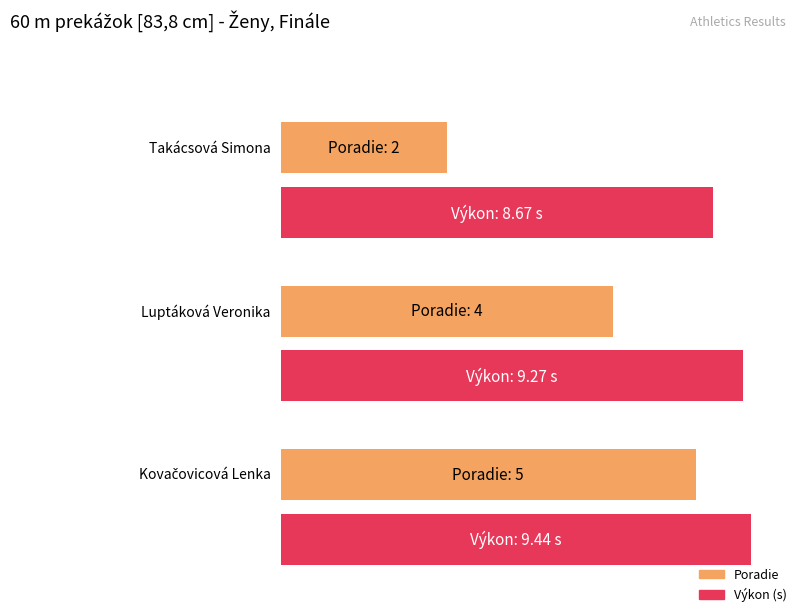

What is the label of the 1st bar from the left?

Takácsová Simona